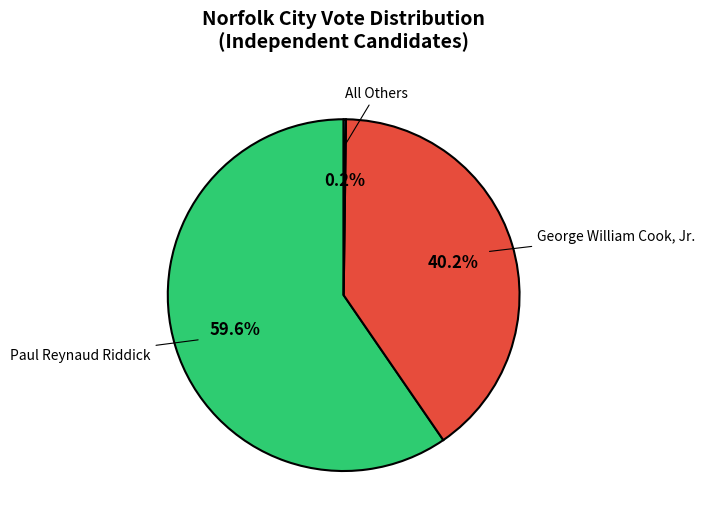

To the nearest percent, what is the difference between the Paul Reynaud Riddick and George William Cook, Jr. slice percentages?

19%